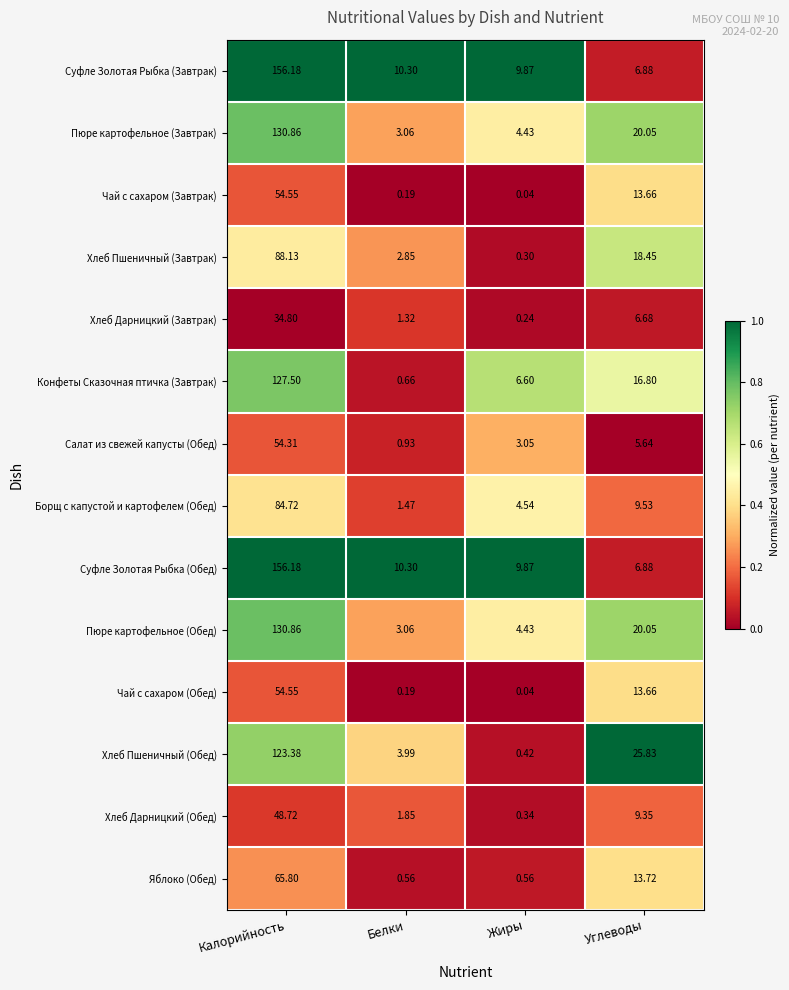

Where does the Пюре картофельное (Обед) series first go above 20?

Калорийность